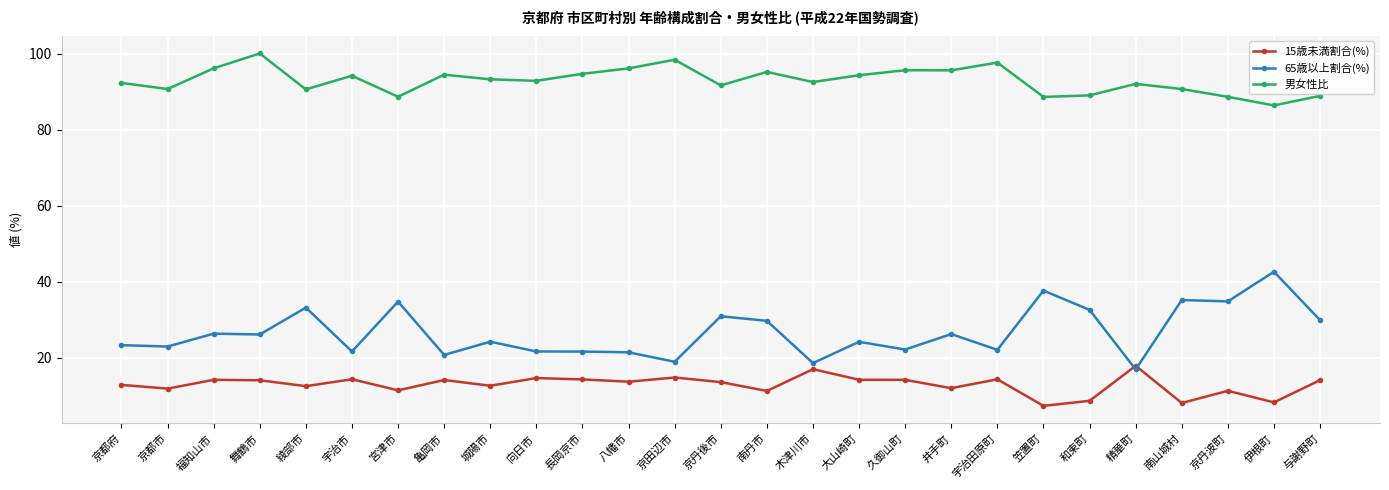

The value of 男女性比 at 久御山町 is 25.2. True or false?

False